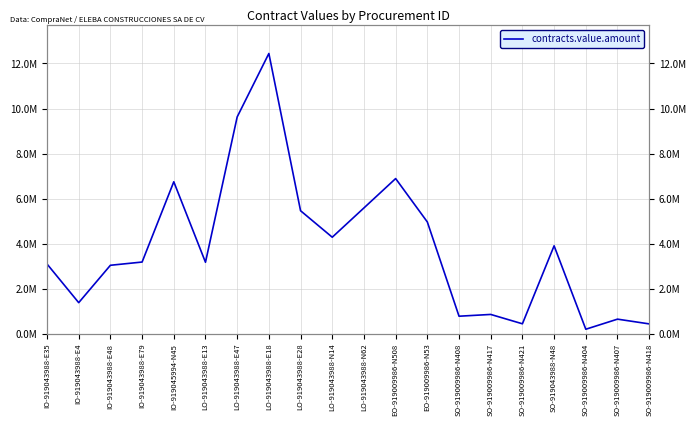

What position from the left is SO-919009986-N418?

20